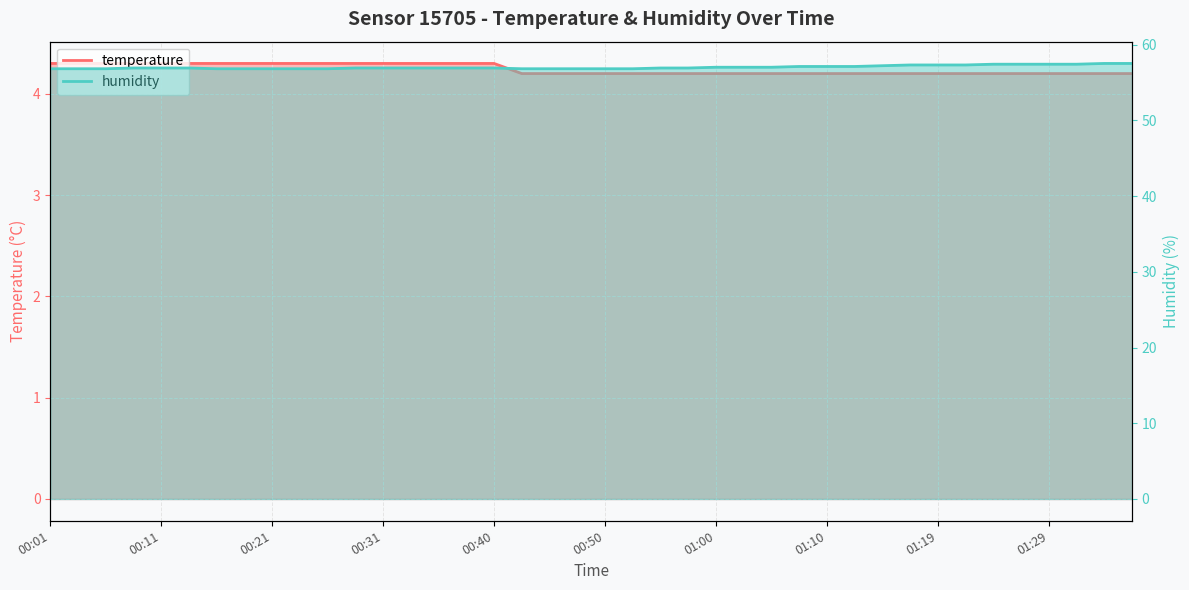

Reading left to right, extract all data points from this chart.

temperature: 4.3	4.3	4.3	4.3	4.3	4.3	4.3	4.3	4.3	4.3	4.3	4.3	4.3	4.3	4.3	4.3	4.3	4.2	4.2	4.2	4.2	4.2	4.2	4.2	4.2	4.2	4.2	4.2	4.2	4.2	4.2	4.2	4.2	4.2	4.2	4.2	4.2	4.2	4.2	4.2
humidity: 56.8	56.8	56.8	56.9	56.9	56.9	56.8	56.8	56.8	56.8	56.8	56.9	56.9	56.9	56.9	56.9	56.9	56.8	56.8	56.8	56.8	56.8	56.9	56.9	57.0	57.0	57.0	57.1	57.1	57.1	57.2	57.3	57.3	57.3	57.4	57.4	57.4	57.4	57.5	57.5